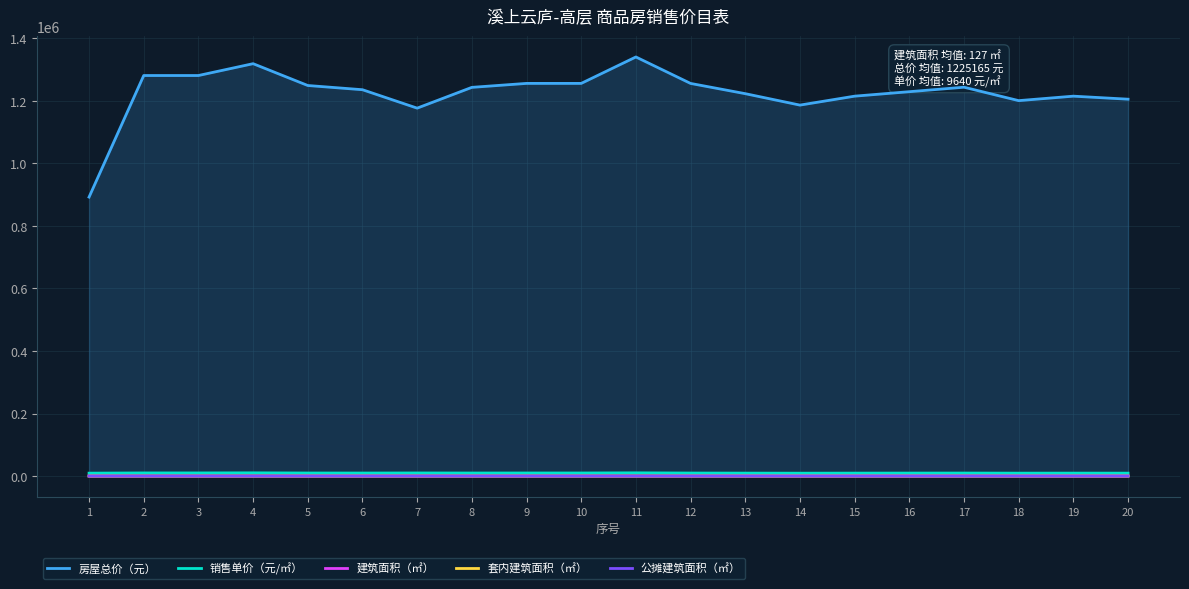

What is the minimum value shown in the chart?

18.5